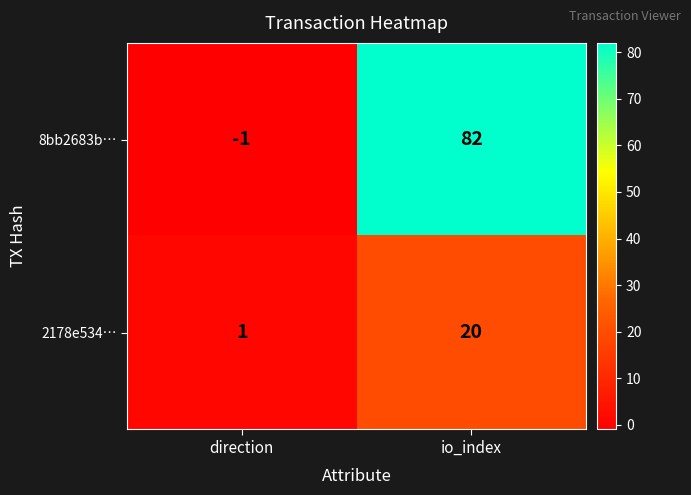

The 8bb2683b… series shows 23 at io_index. True or false?

False